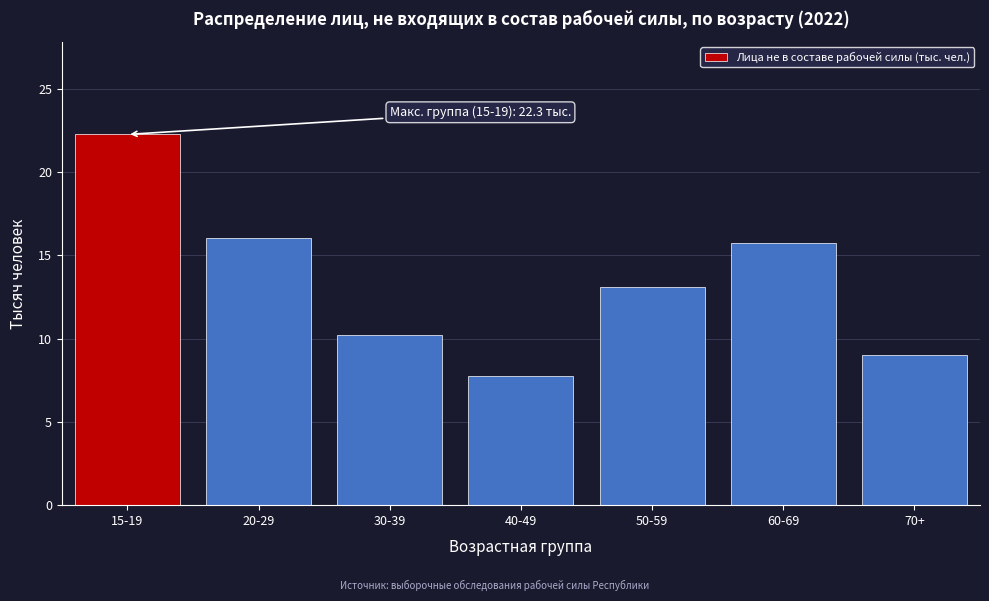

Reading left to right, transcribe all the data shown in this chart.

15-19=22.3	20-29=16.0	30-39=10.2	40-49=7.8	50-59=13.1	60-69=15.8	70+=9.0